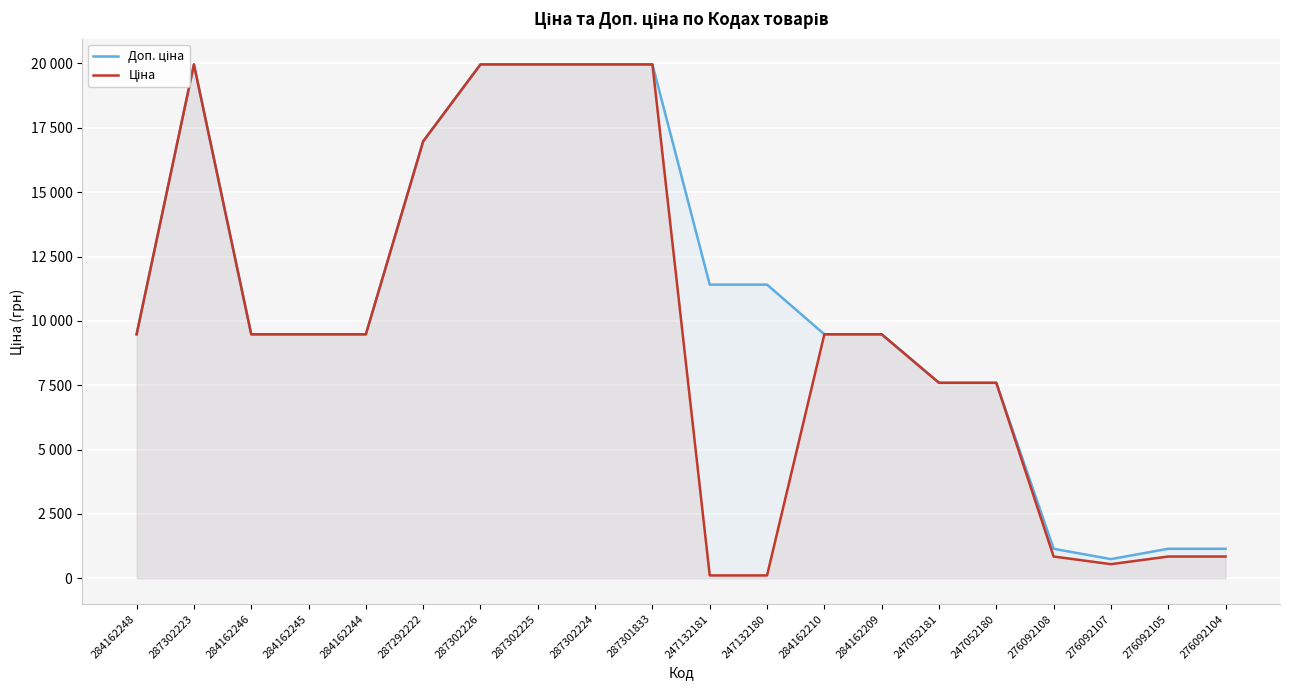

Which category has the lowest value in the Ціна series?

247132181